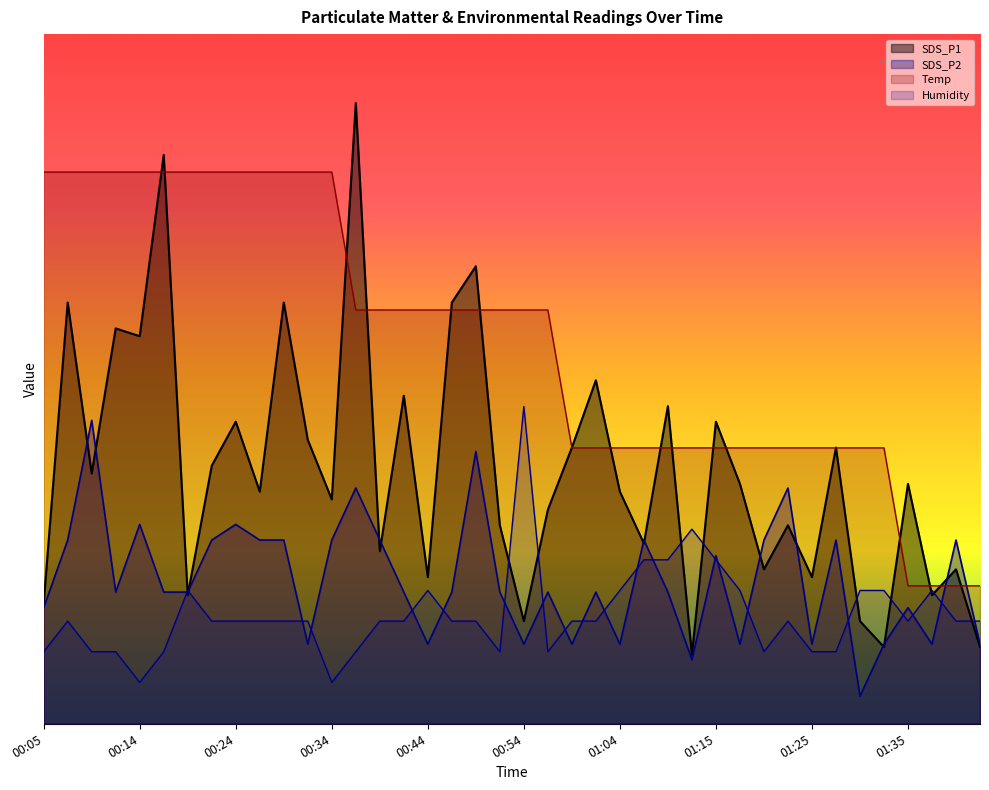

True or false: SDS_P1 has more than 2 interior local peaks.

True